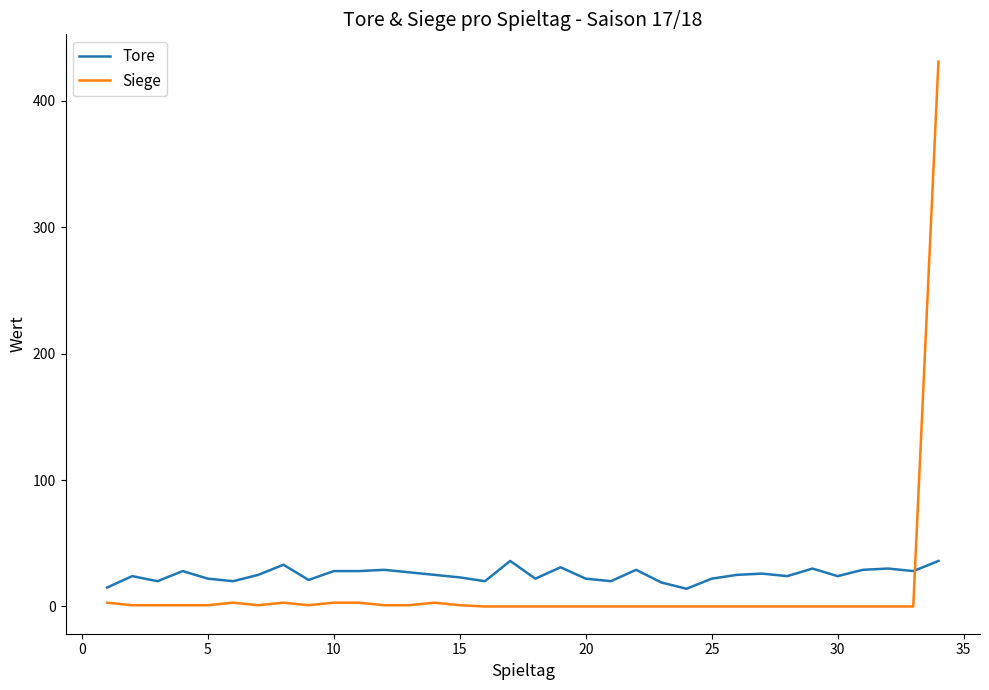

Which series has the largest range (max minus min)?

Siege